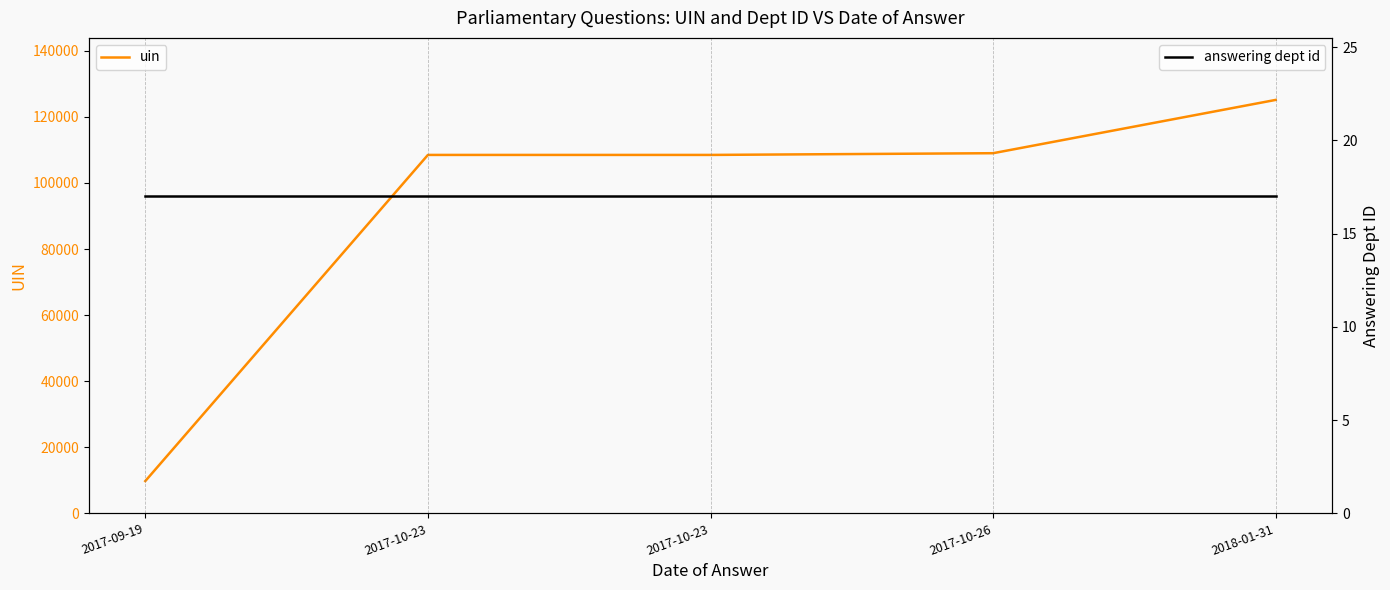

What is the average value of the answering dept id series?

17